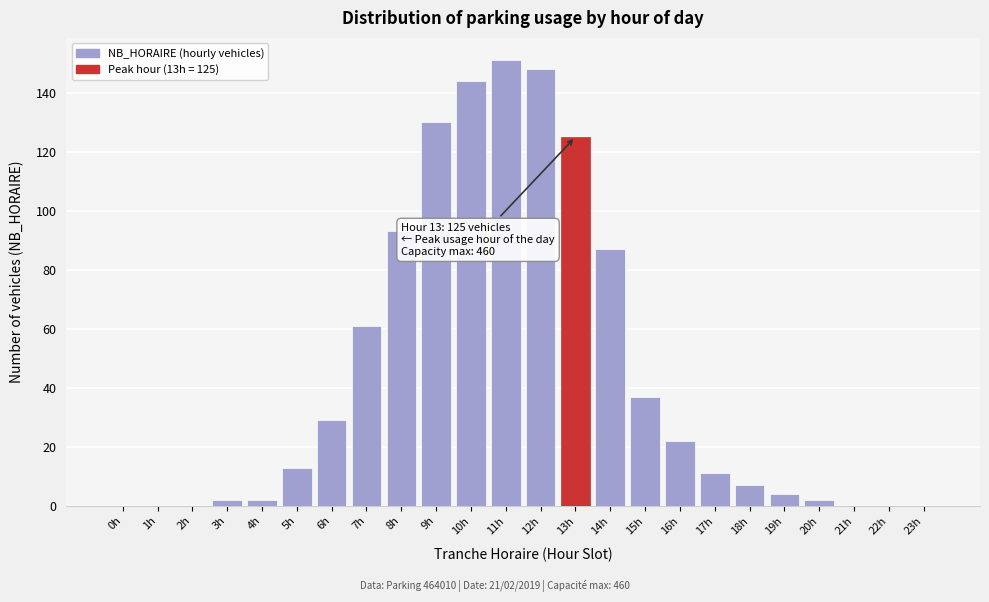

Reading right to left, list all the values displayed in this chart.

23h=0	22h=0	21h=0	20h=2	19h=4	18h=7	17h=11	16h=22	15h=37	14h=87	13h=125	12h=148	11h=151	10h=144	9h=130	8h=93	7h=61	6h=29	5h=13	4h=2	3h=2	2h=0	1h=0	0h=0